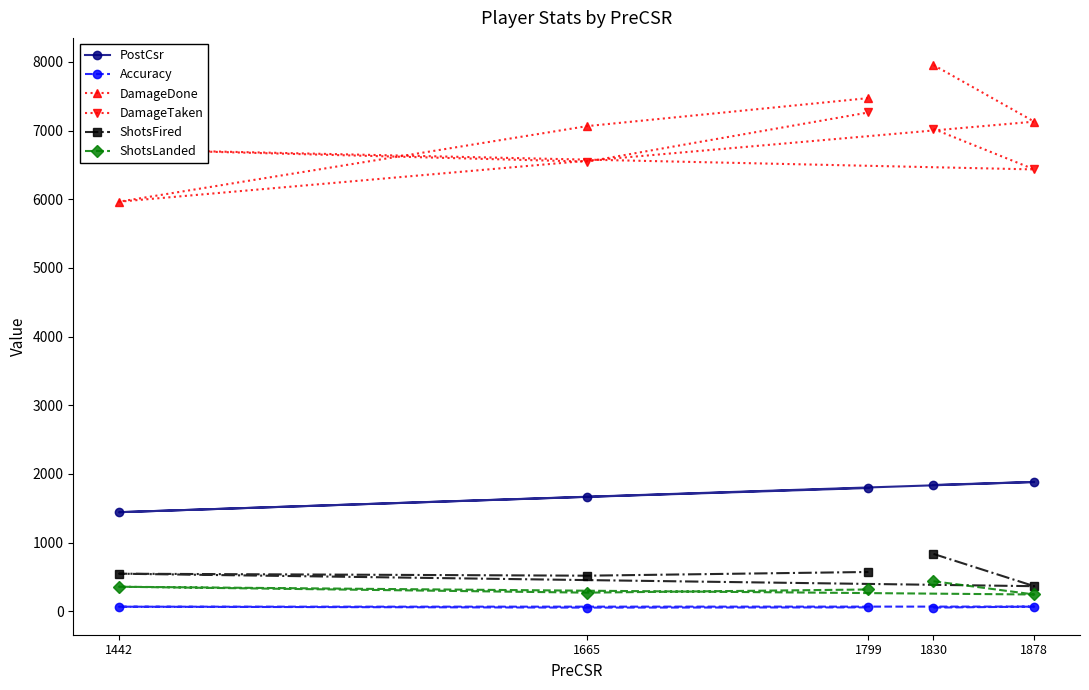

The ShotsLanded series shows 316.0 at 1799. True or false?

True